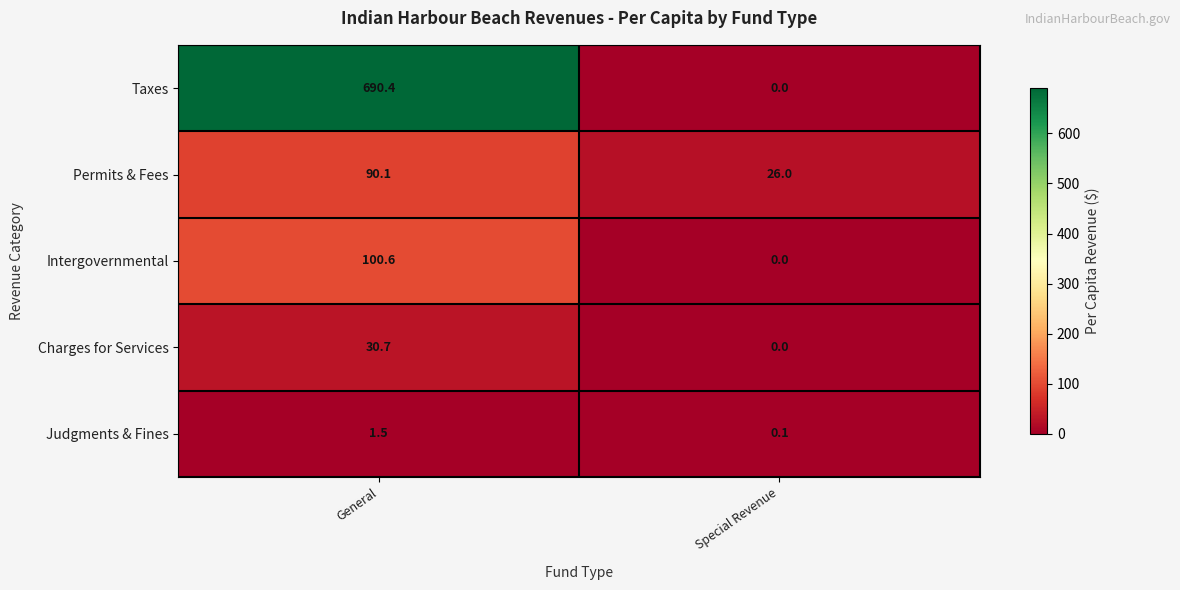

Between General and Special Revenue, which series saw the biggest shift?

Taxes